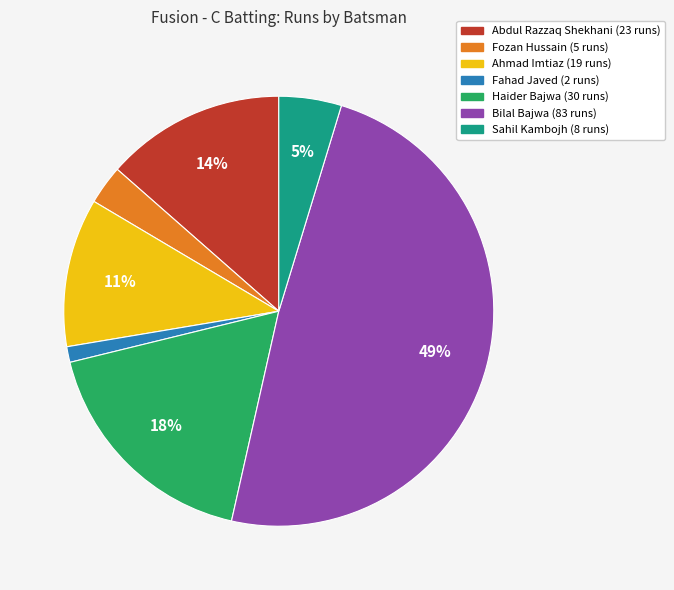

To the nearest percent, what is the average slice percentage?

14%